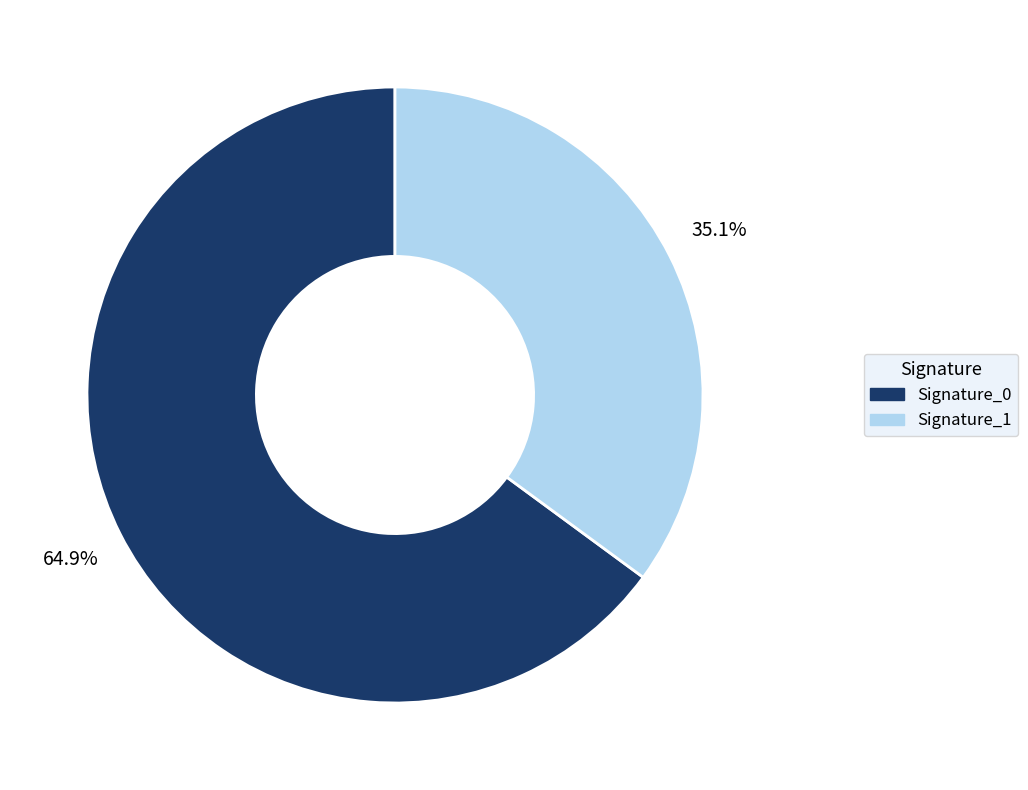

Which slice is the smallest?

Signature_1